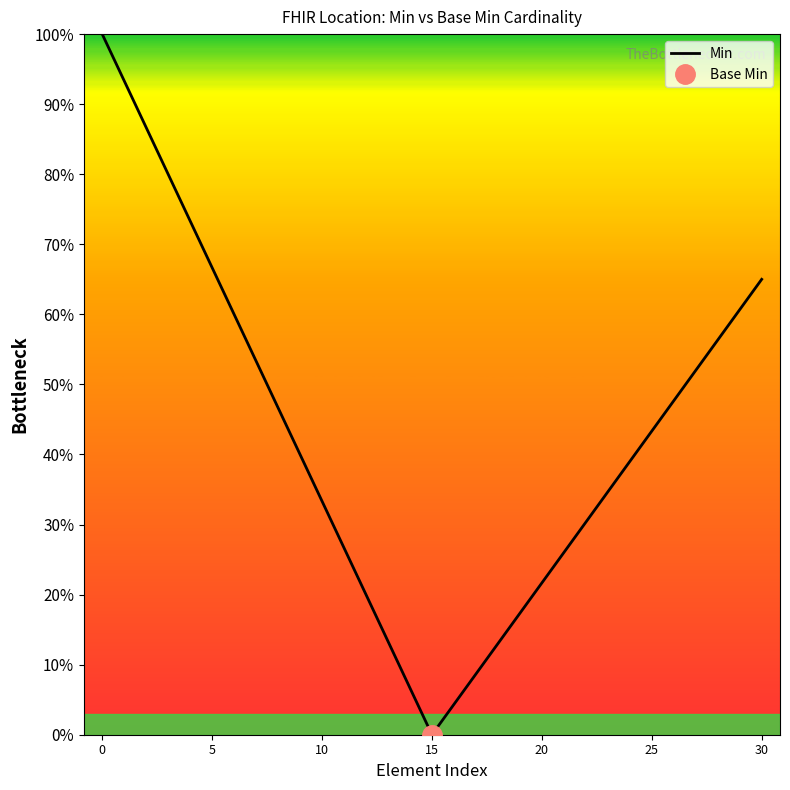

How many values are above zero?

18